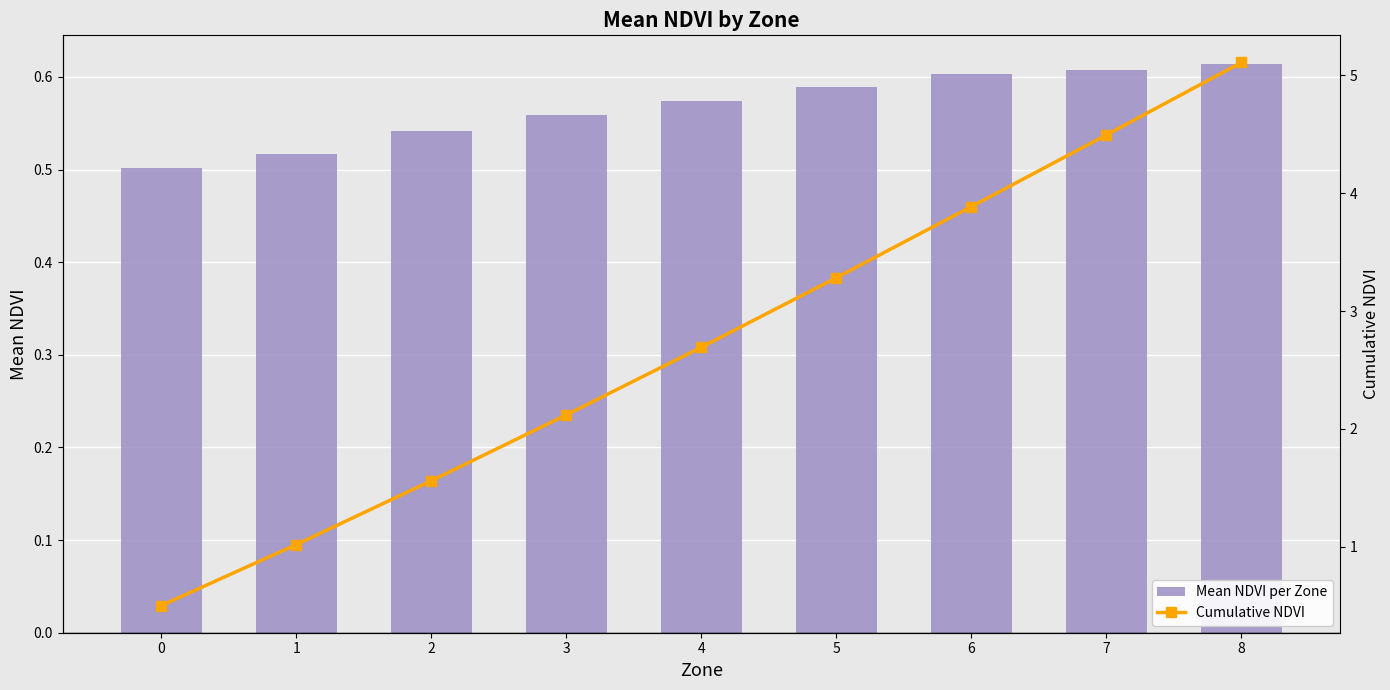

What is the greatest value displayed?

5.1